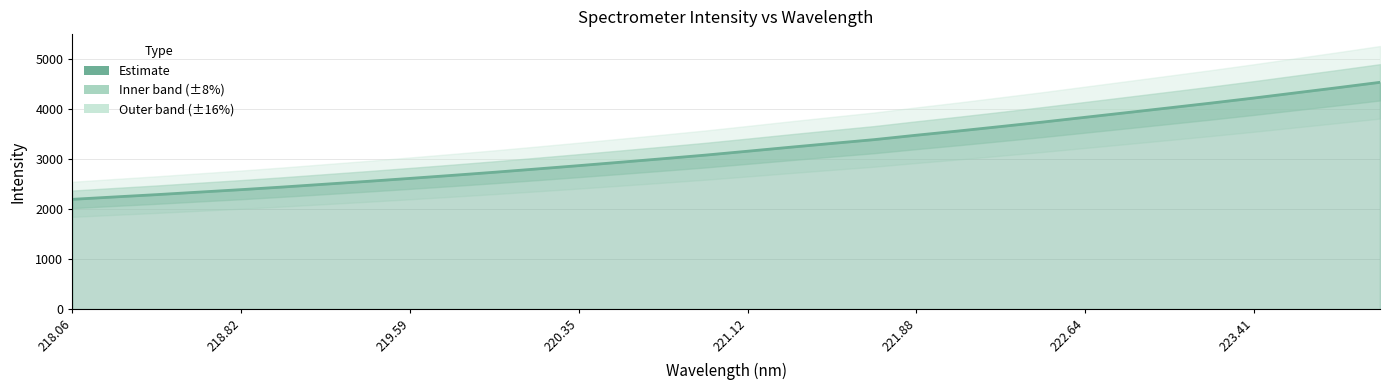

True or false: the data shows 1653.5 at 221.4993.

False